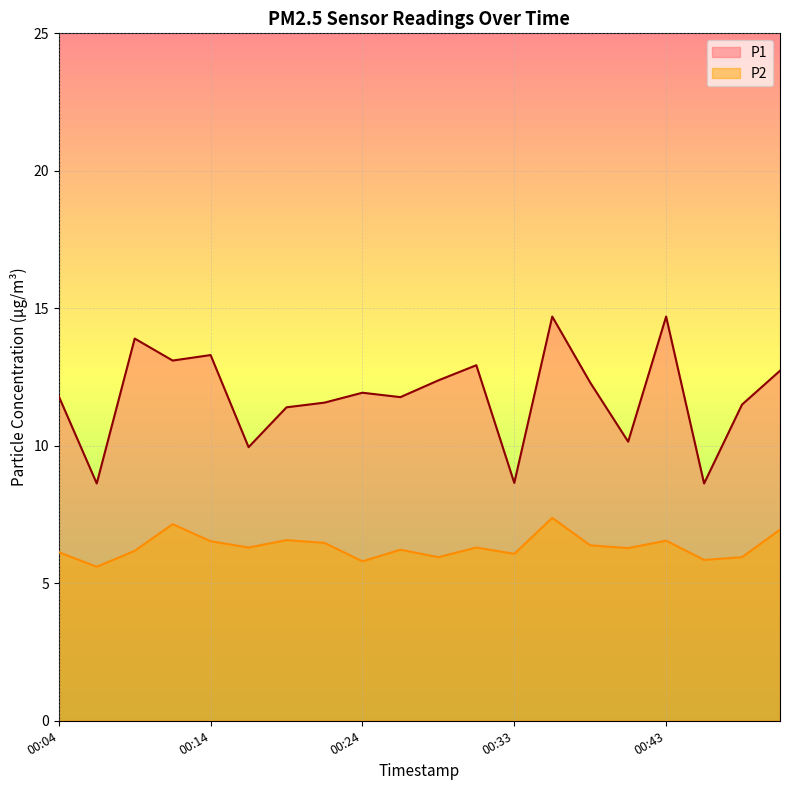

Which series has the largest total across all categories?

P1